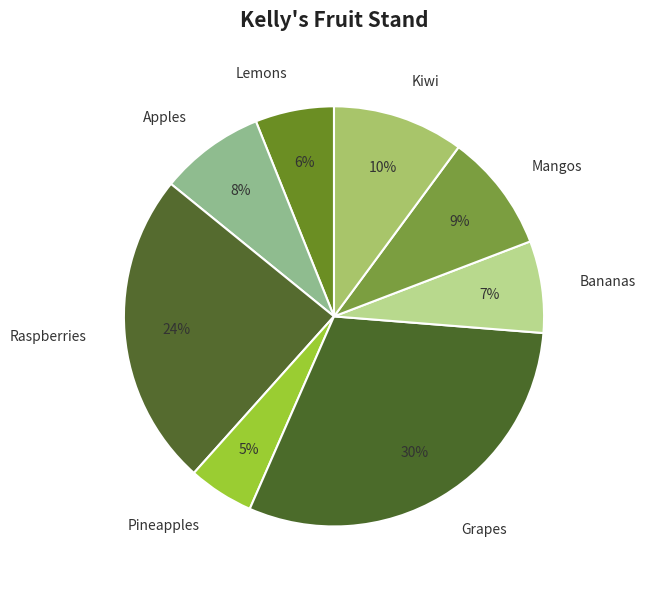

Which has a higher value, Grapes or Lemons?

Grapes